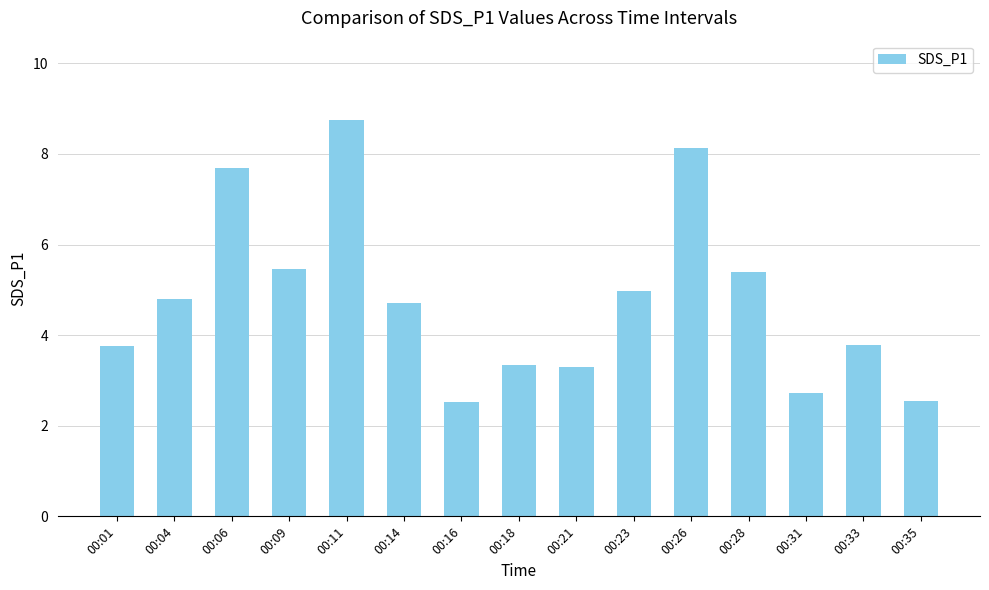

What is the sum of all values?

71.9